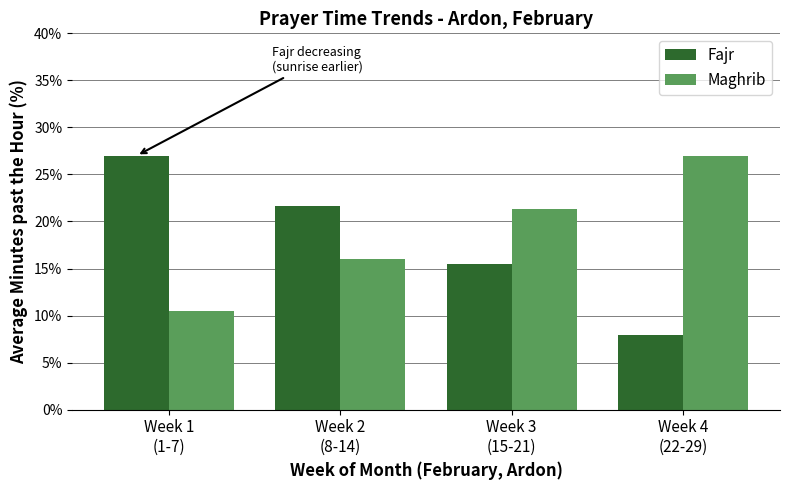

How many values in the Fajr series are below 21?

2